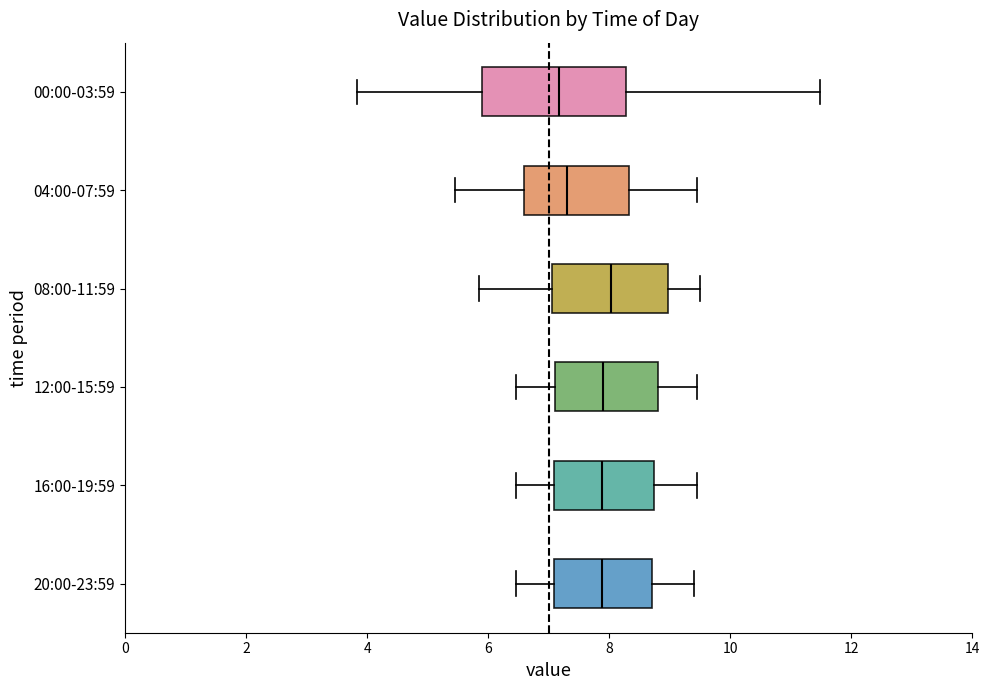

Comparing the boxes themselves (not the whiskers), which one is the widest?

00:00-03:59